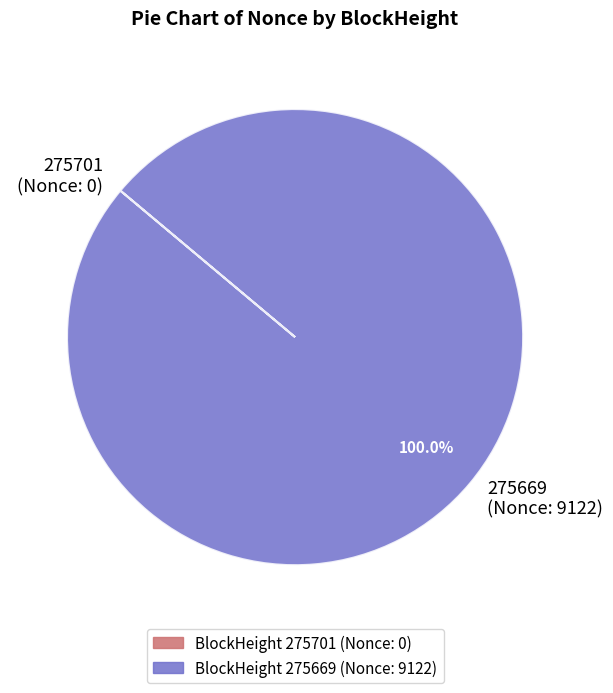

Is there any slice that represents more than half of the pie?

Yes